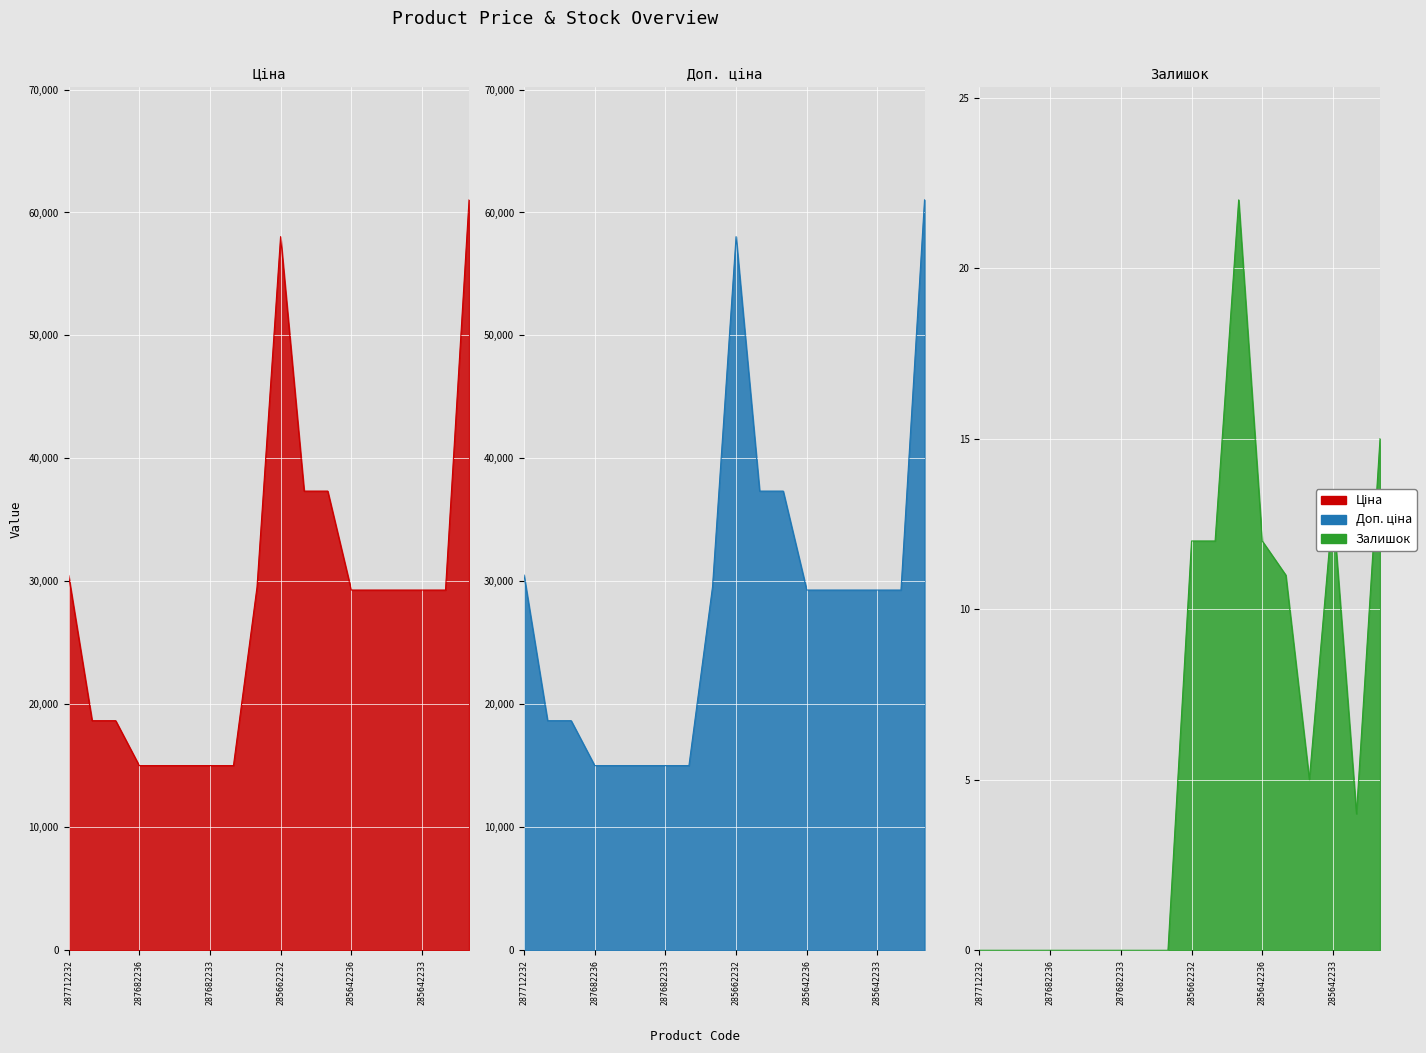

At which category is the sum across all series the highest?

Silk-285672232